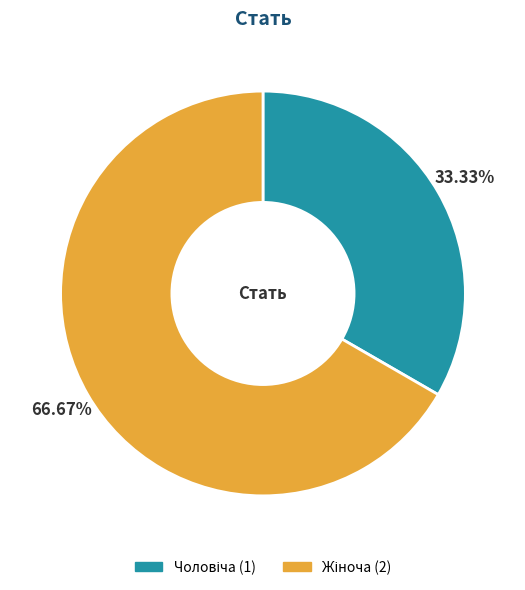

Does any single category account for the majority?

Yes